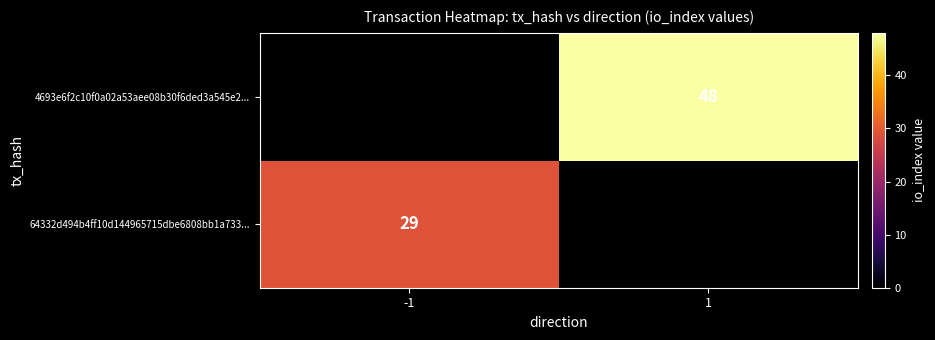

The 4693e6f2c10f0a02a53aee08b30f6ded3a545e2... series shows 48 at 1. True or false?

True